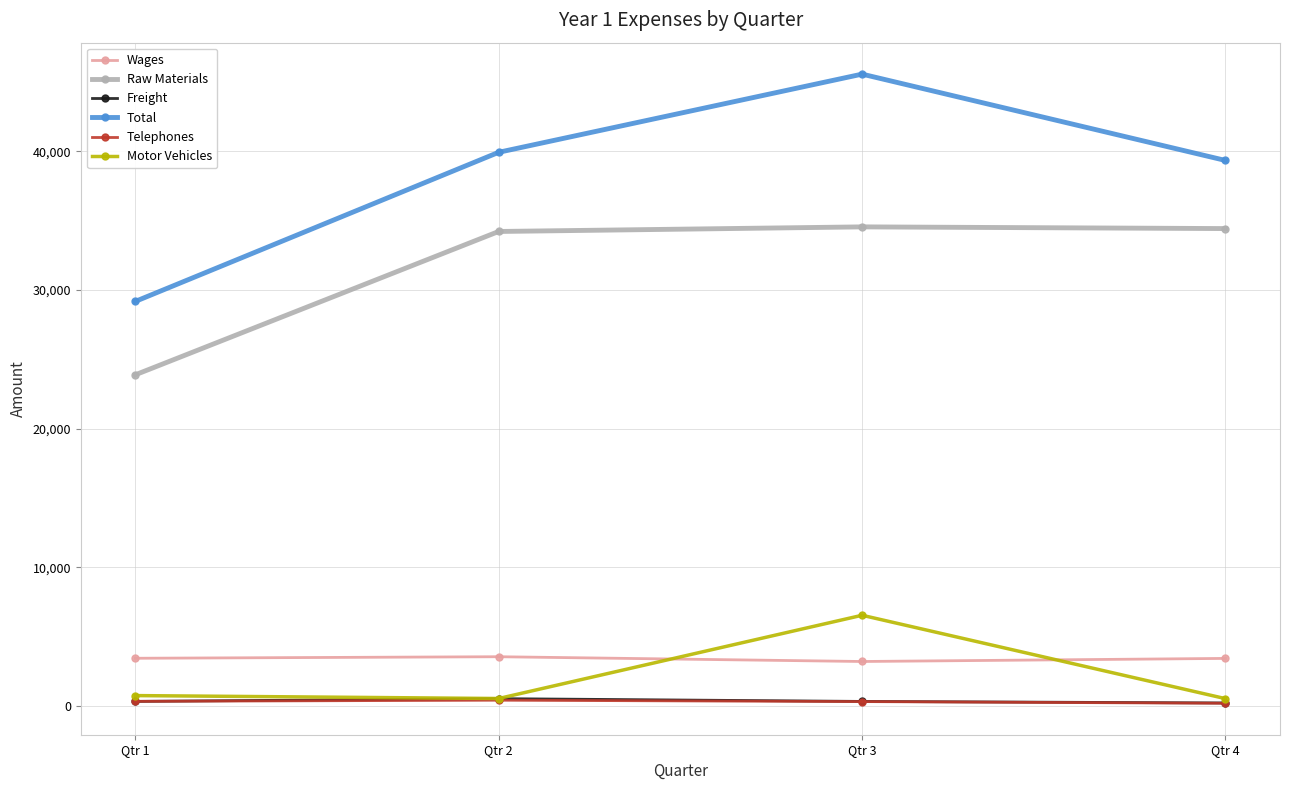

Which series has the largest range (max minus min)?

Total